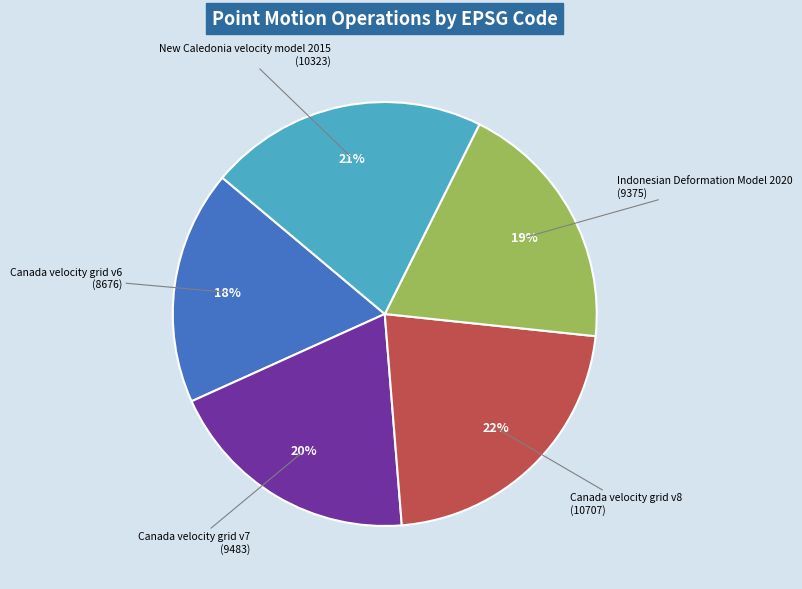

What is the largest slice in the pie chart?

Canada velocity grid v8